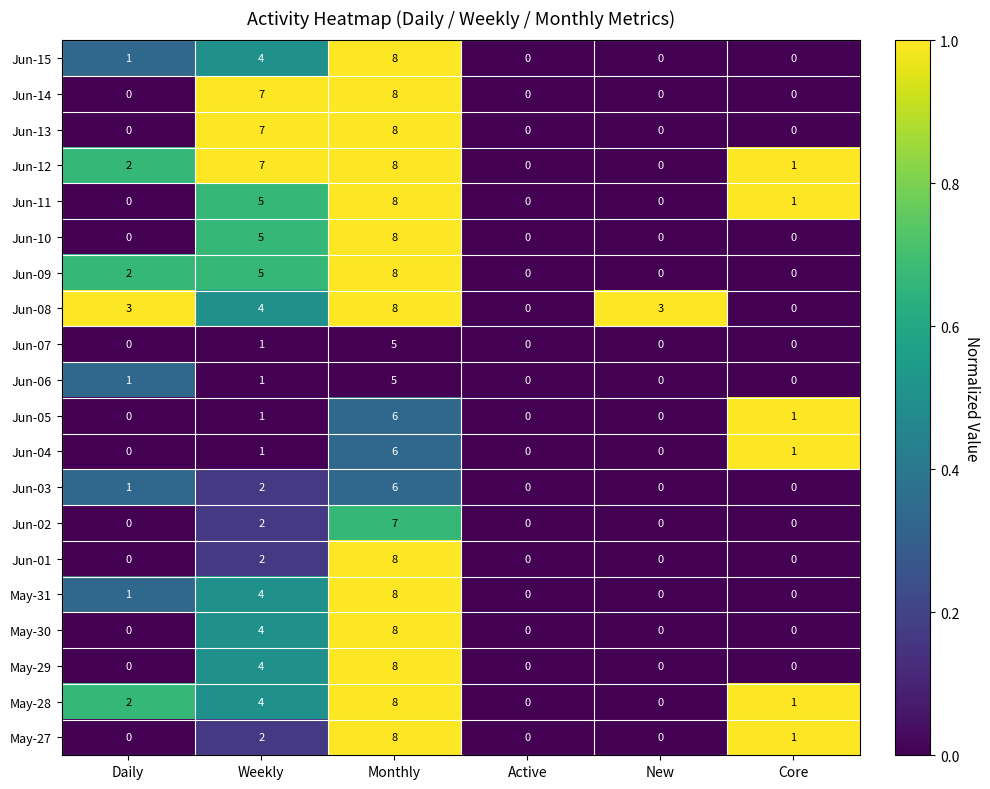

What is the greatest value displayed?

8